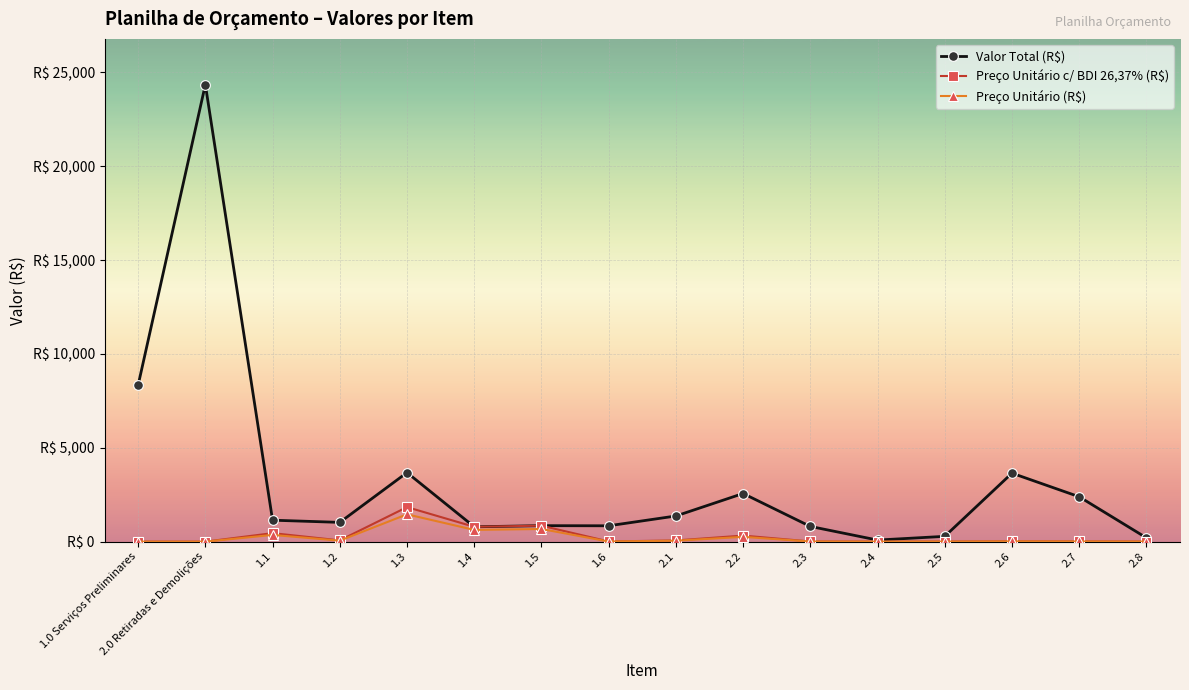

Does the chart have visible grid lines?

Yes